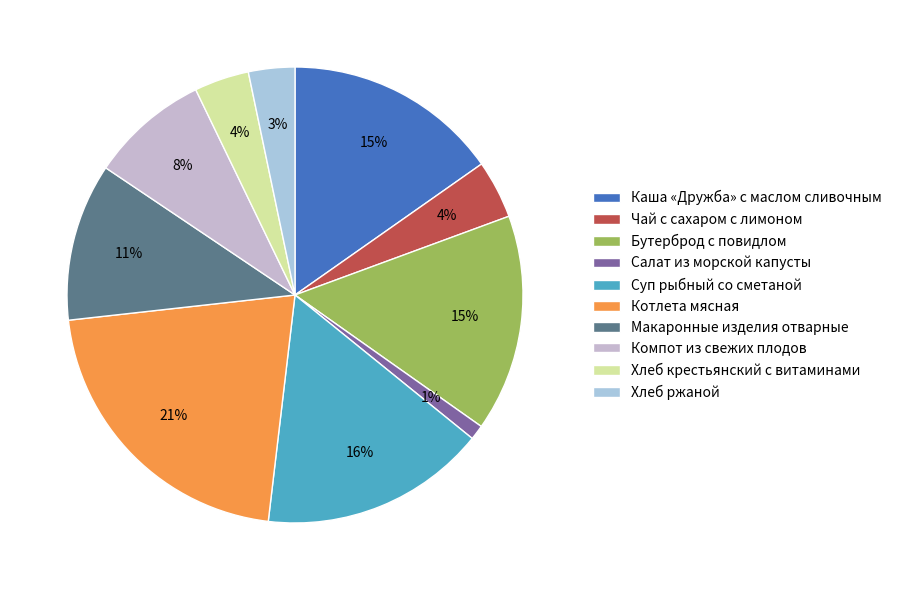

Rank the categories by value from highest to lowest.

Котлета мясная, Суп рыбный со сметаной, Бутерброд с повидлом, Каша «Дружба» с маслом сливочным, Макаронные изделия отварные, Компот из свежих плодов, Чай с сахаром с лимоном, Хлеб крестьянский с витаминами, Хлеб ржаной, Салат из морской капусты